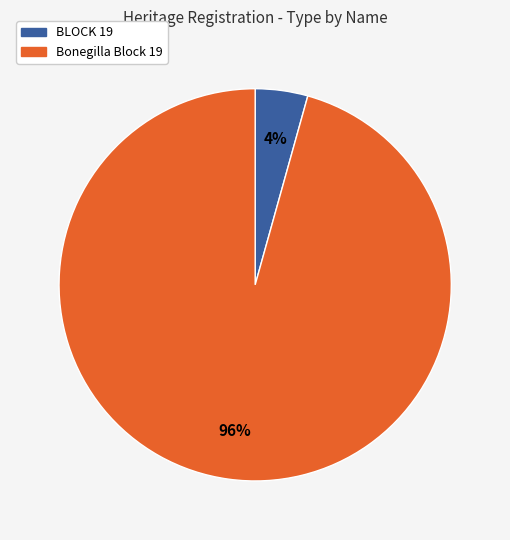

Is the sum of Bonegilla Block 19 and BLOCK 19 greater than half?

Yes